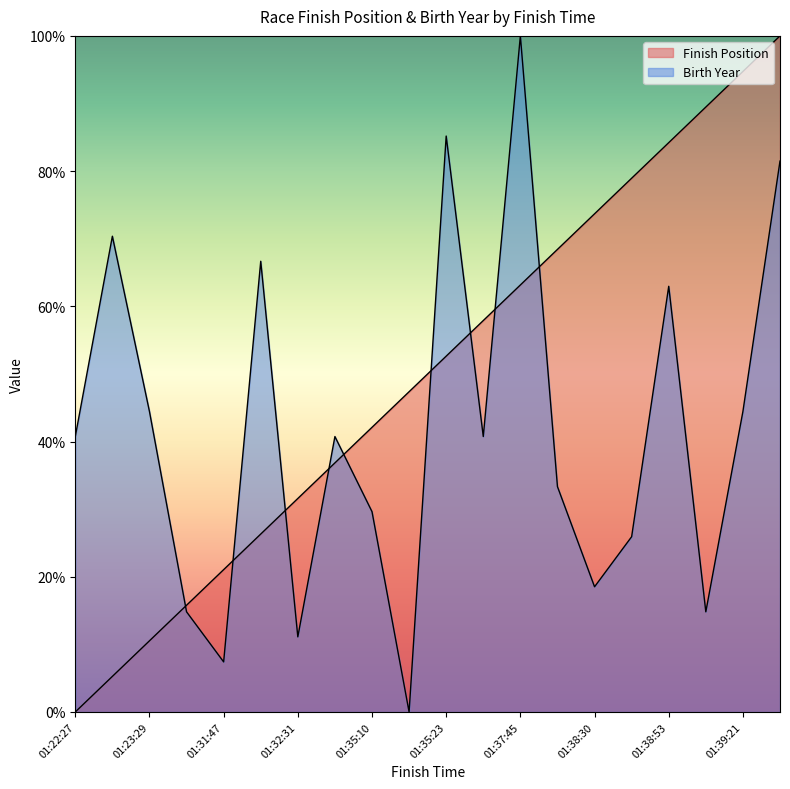

The value of Birth Year at 01:38:12 is 33.3. True or false?

True